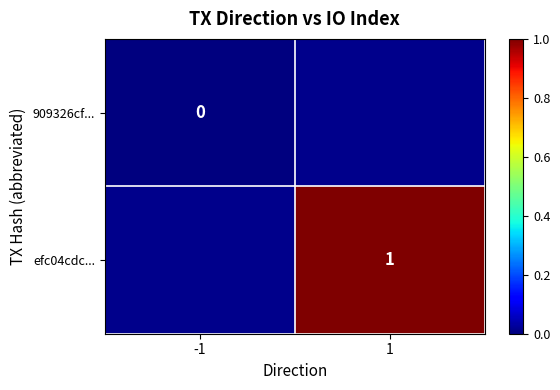

Is the value of efc04cdc... at 1 greater than the value of 909326cf... at -1?

Yes